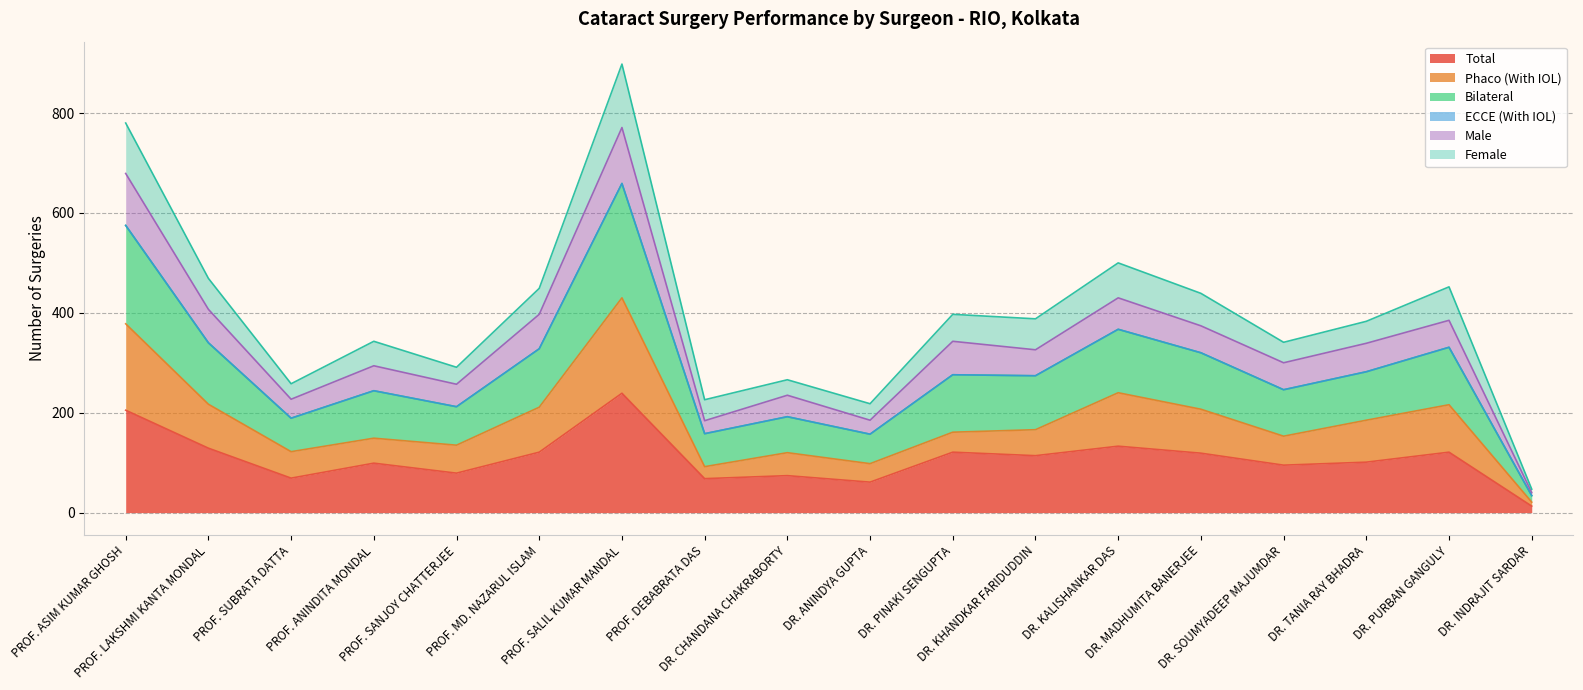

Which series has the largest range (max minus min)?

Bilateral